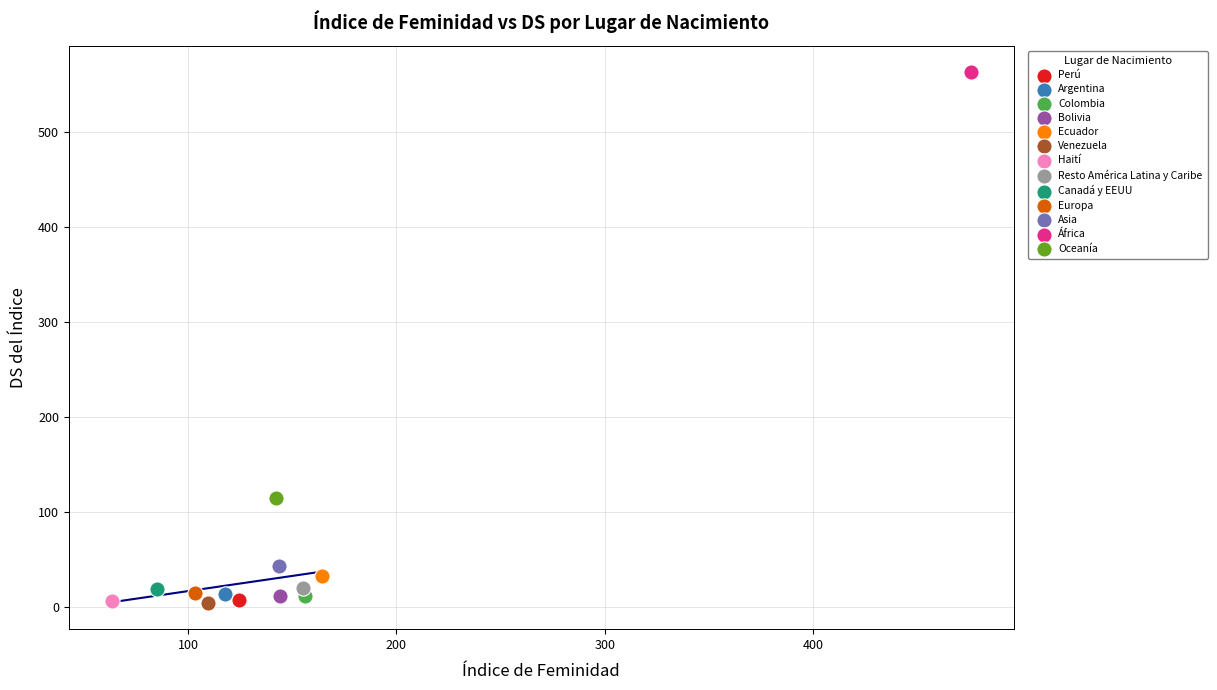

What are all the series names shown in the legend?

Perú, Argentina, Colombia, Bolivia, Ecuador, Venezuela, Haití, Resto América Latina y Caribe, Canadá y EEUU, Europa, Asia, África, Oceanía